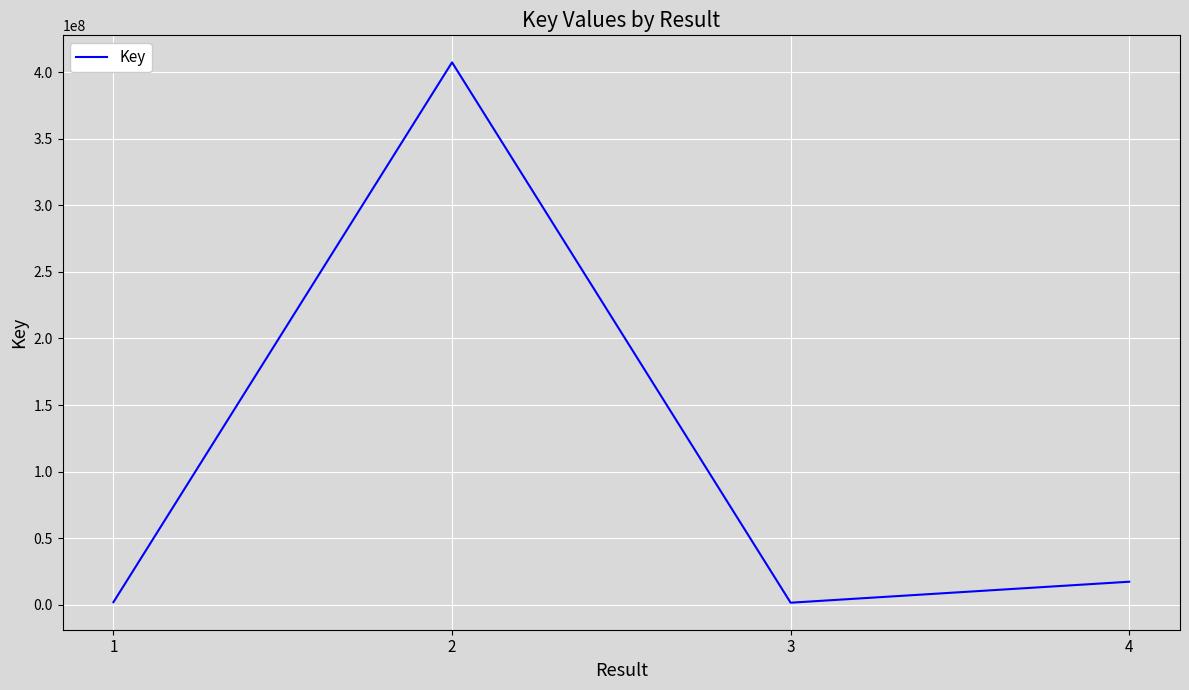

The chart shows a value of 407374340 at 2. True or false?

True